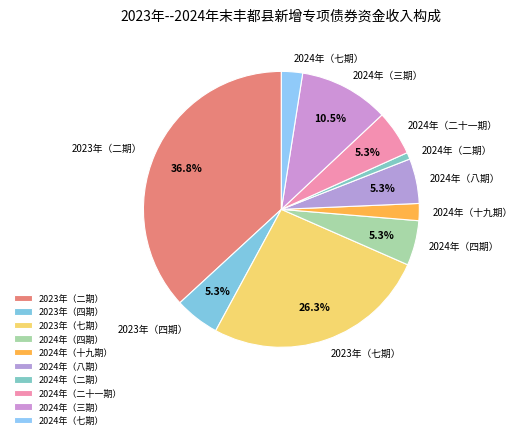

Which category has the biggest portion of the pie?

2023年（二期）